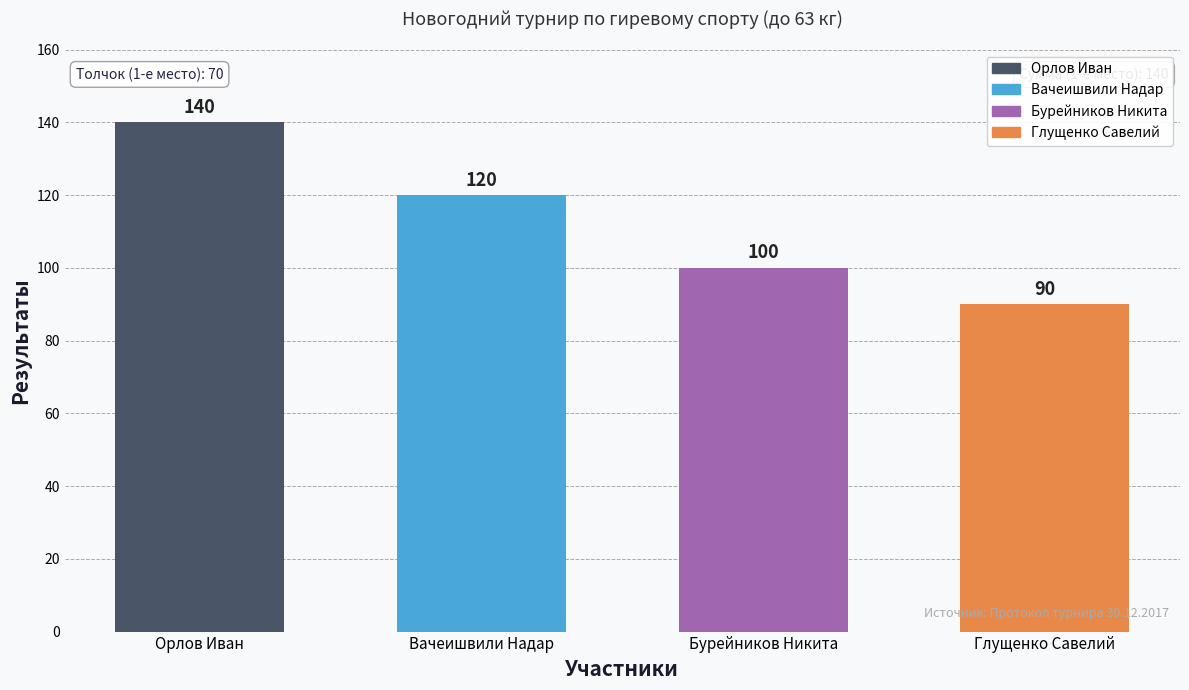

What is the change in value from Орлов Иван to Бурейников Никита?

-40